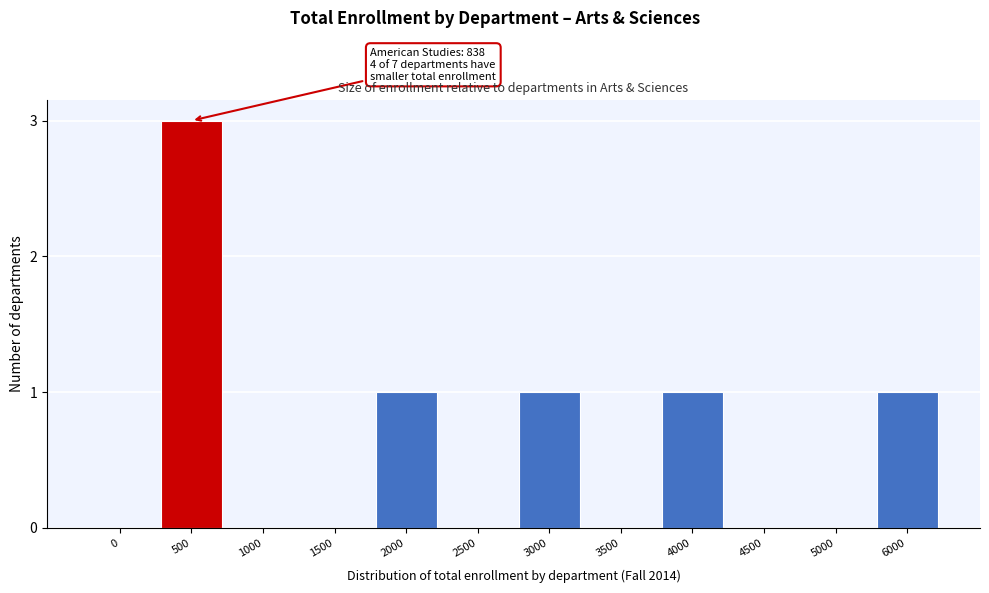

Reading left to right, transcribe all the data shown in this chart.

0=0	500=3	1000=0	1500=0	2000=1	2500=0	3000=1	3500=0	4000=1	4500=0	5000=0	6000=1